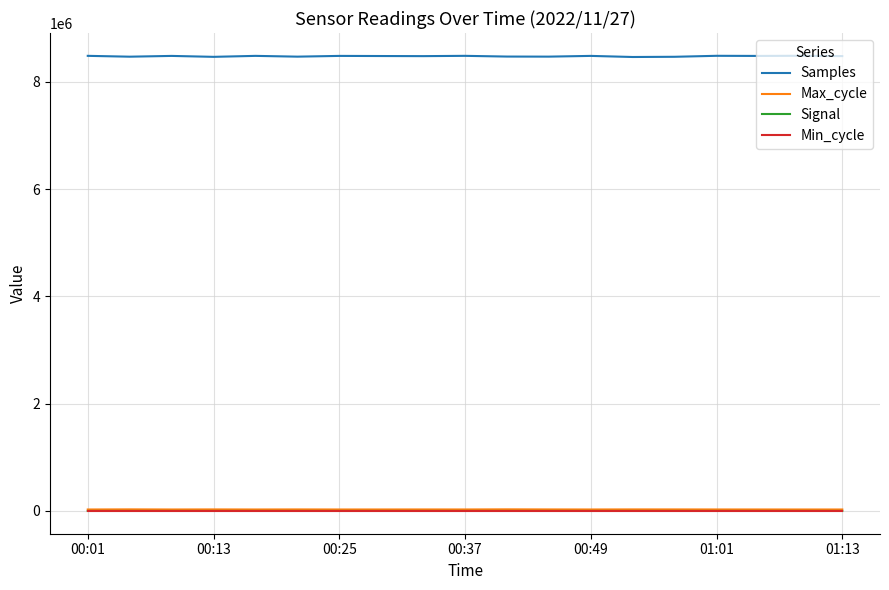

True or false: Samples and Signal cross at least once.

False